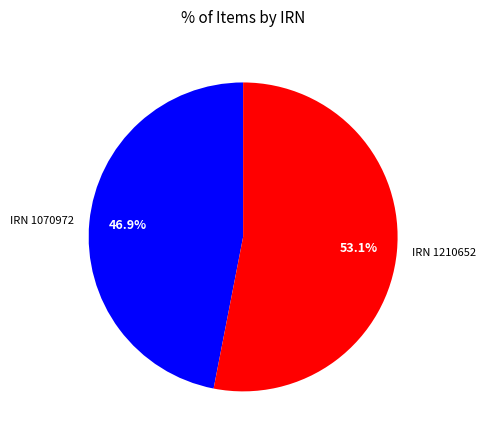

Is there a majority slice in this chart?

Yes